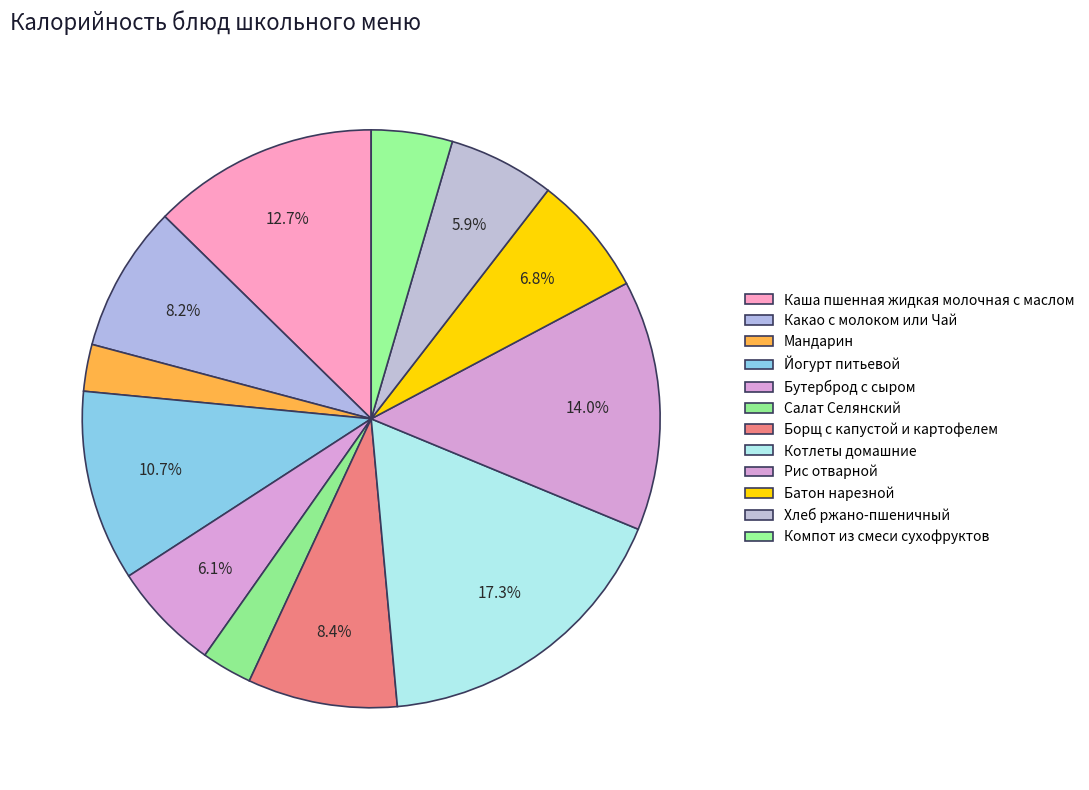

How many segments does this pie chart have?

12